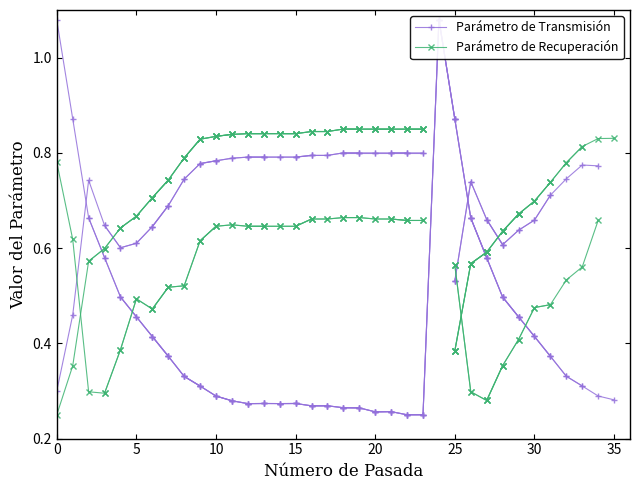

The value of Parámetro de Recuperación at 30 is 1.2. True or false?

False